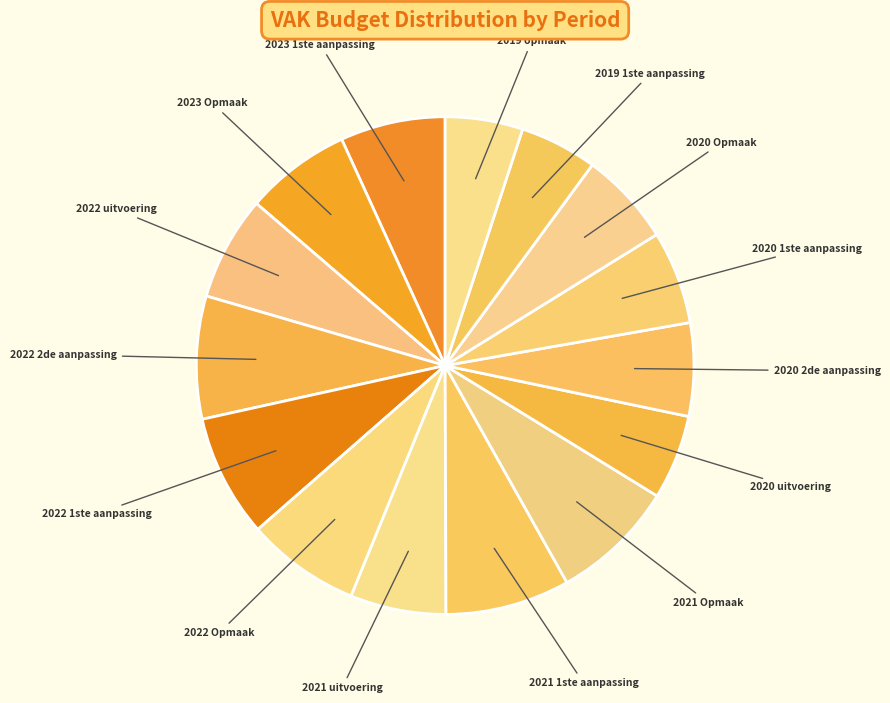

Which slice is the largest?

2021 1ste aanpassing